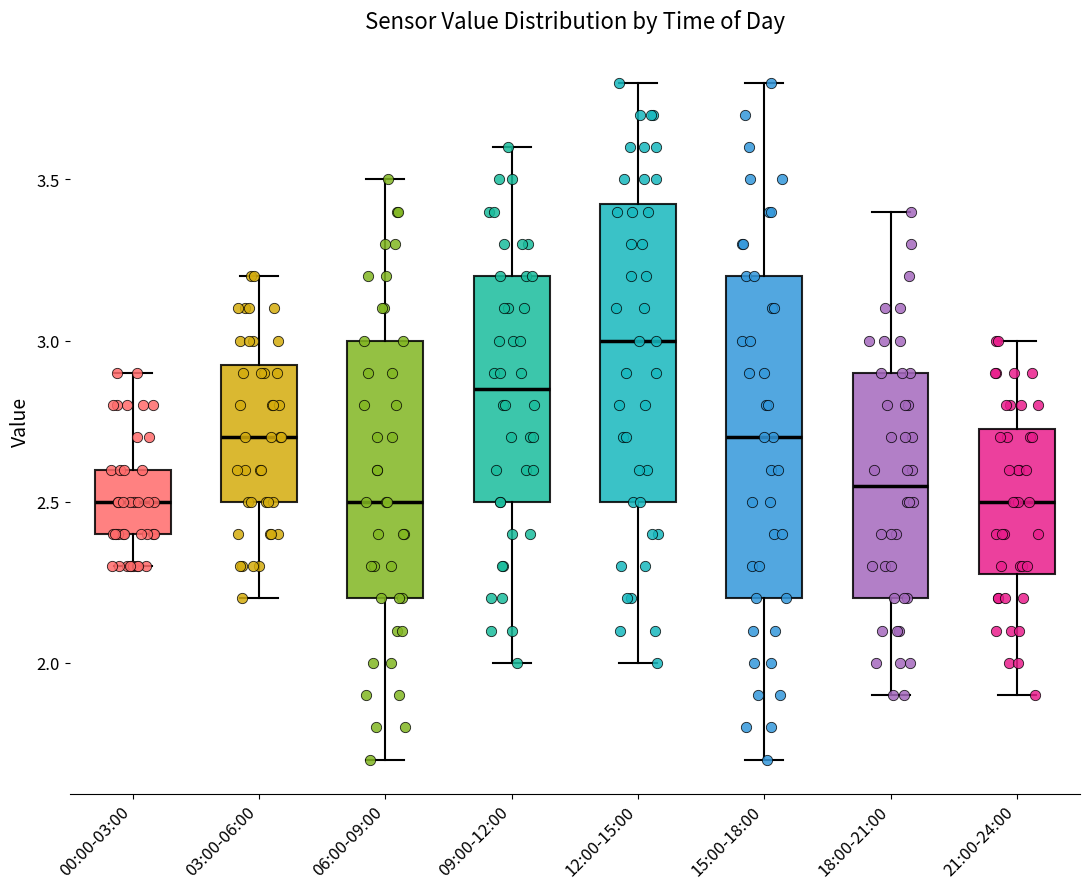

Where is the lower edge of the box for 12:00-15:00 on the y-axis? The values are not printed on the chart, so give them approximately, as read against the axis.

2.50